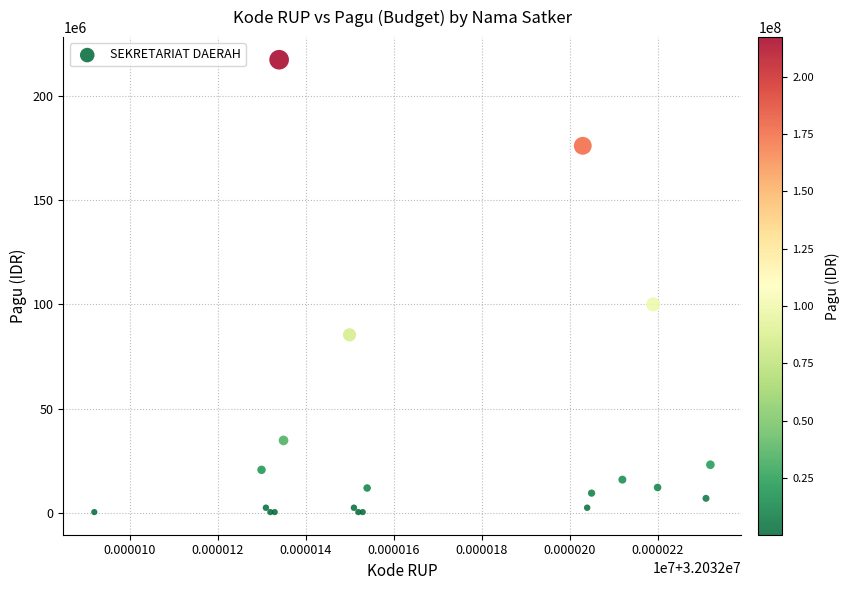

What Y value in the scatter plot is closest to 108800000?

99958000